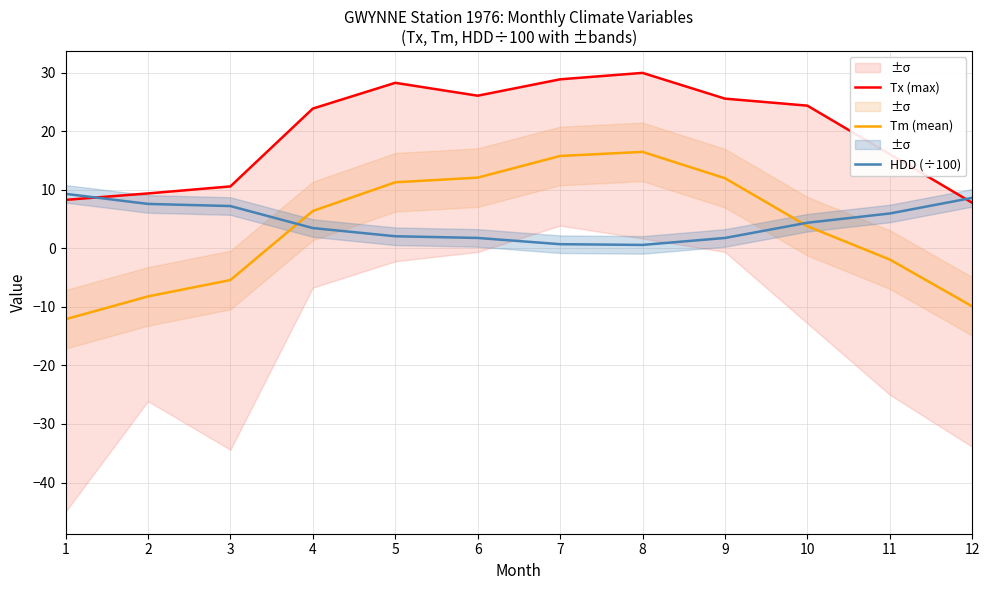

True or false: Tm (mean) has more than 1 interior local peaks.

False